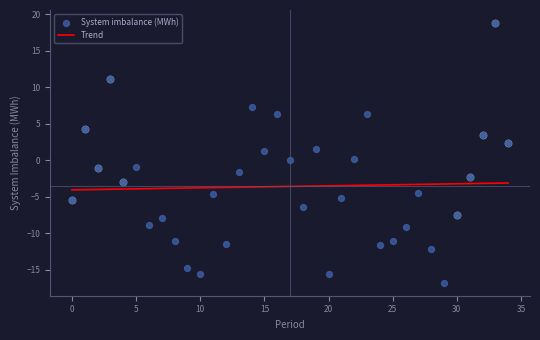

At how many categories does at least one series exceed -9?

35